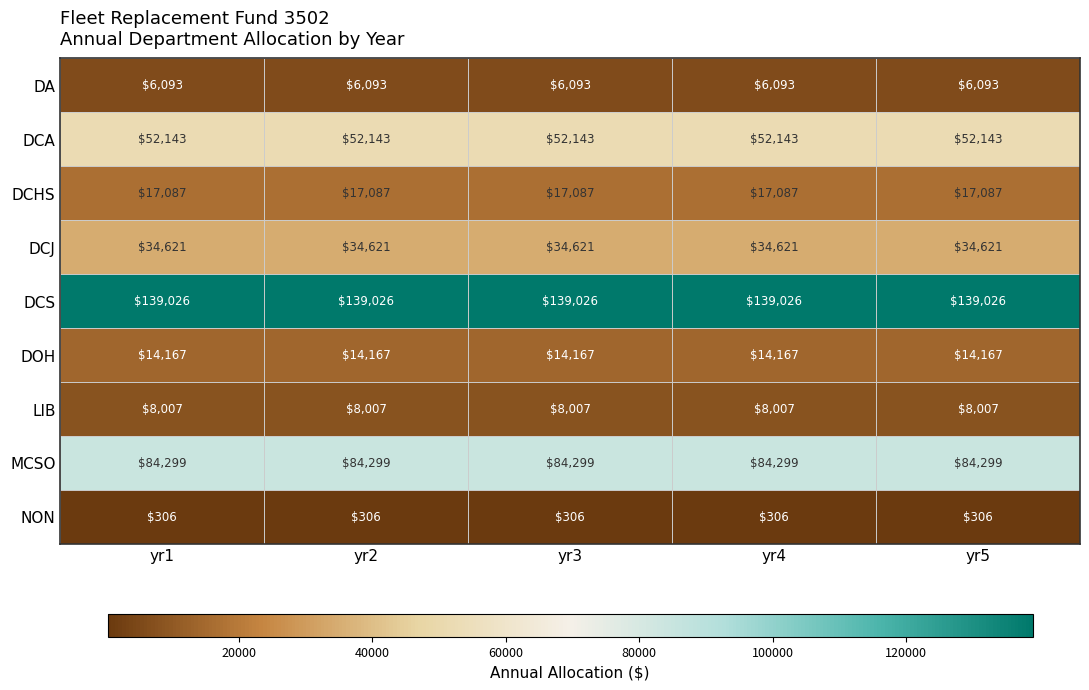

What is the lowest value of the DCJ series?

34621